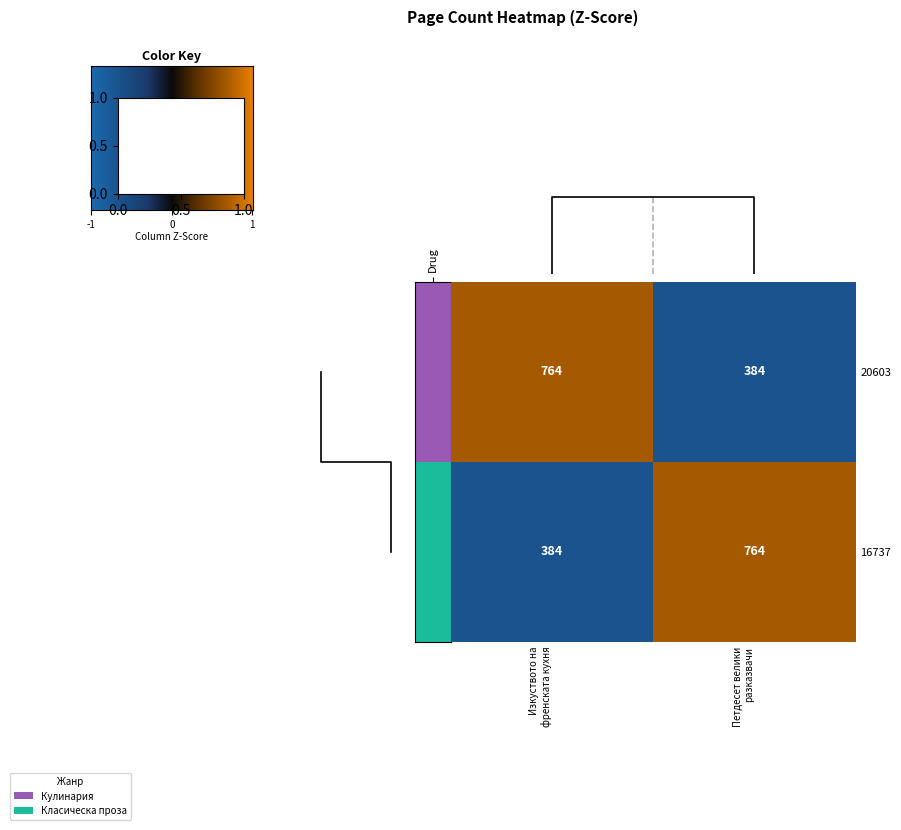

What is the lowest value of the 20603 series?

384